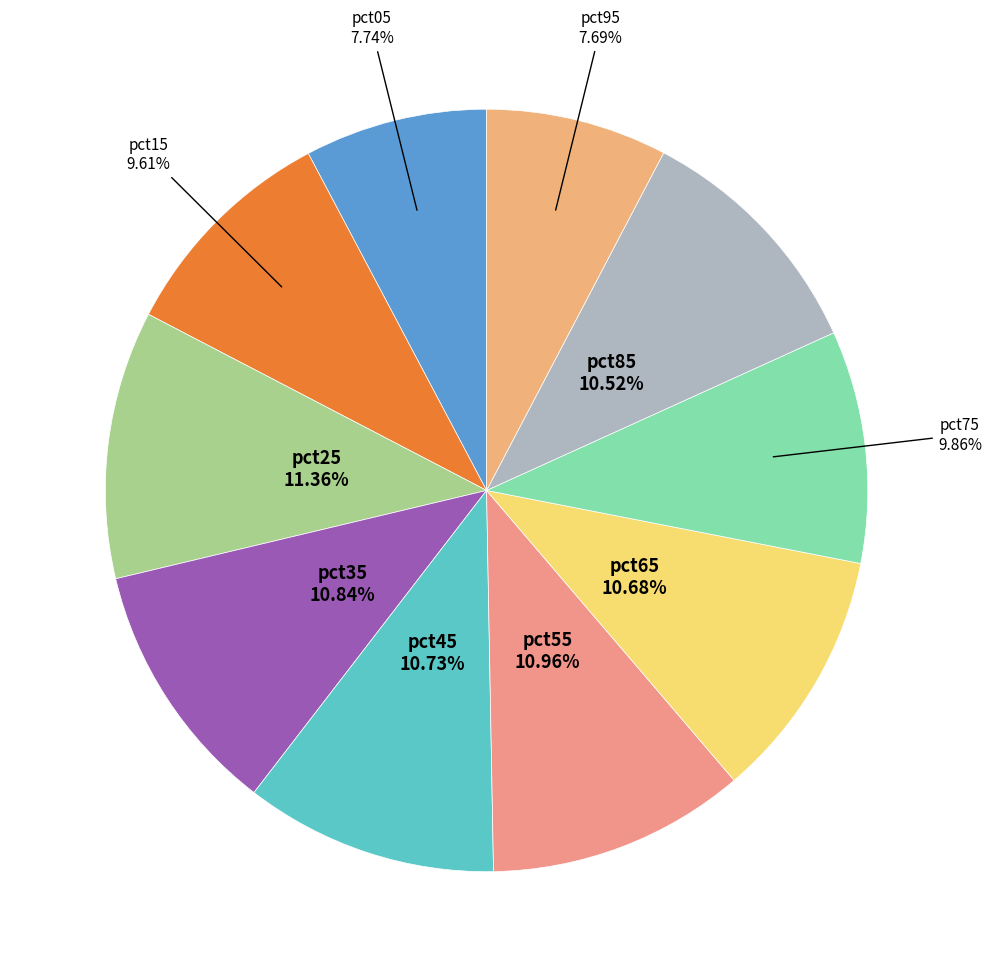

Is there any slice that represents more than half of the pie?

No